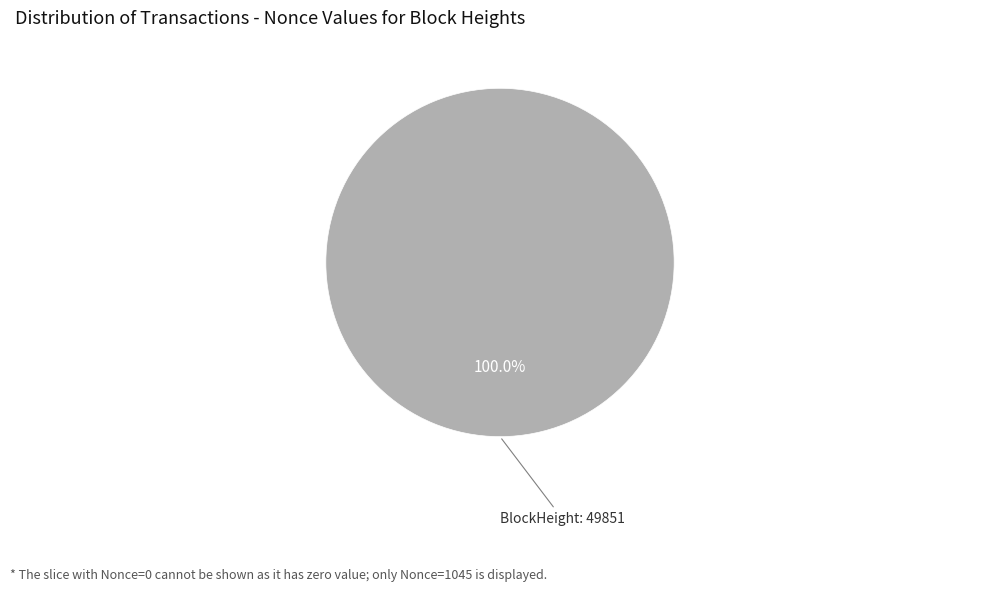

Does any single category account for the majority?

Yes